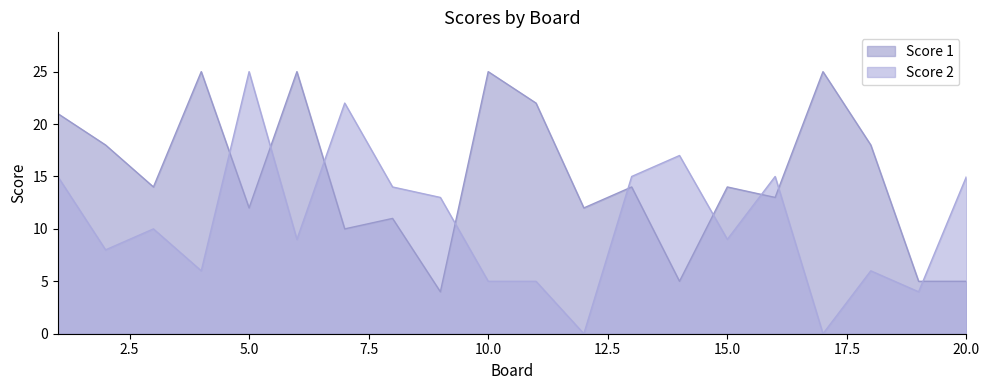

What is the maximum value for Score 1?

25